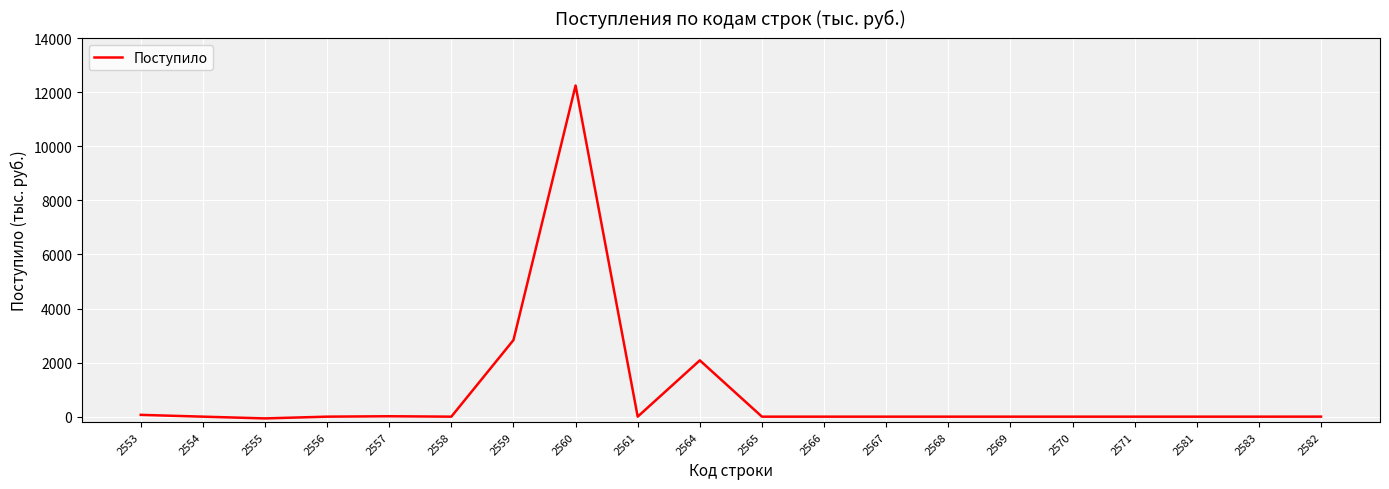

What position from the left is 2583?

19